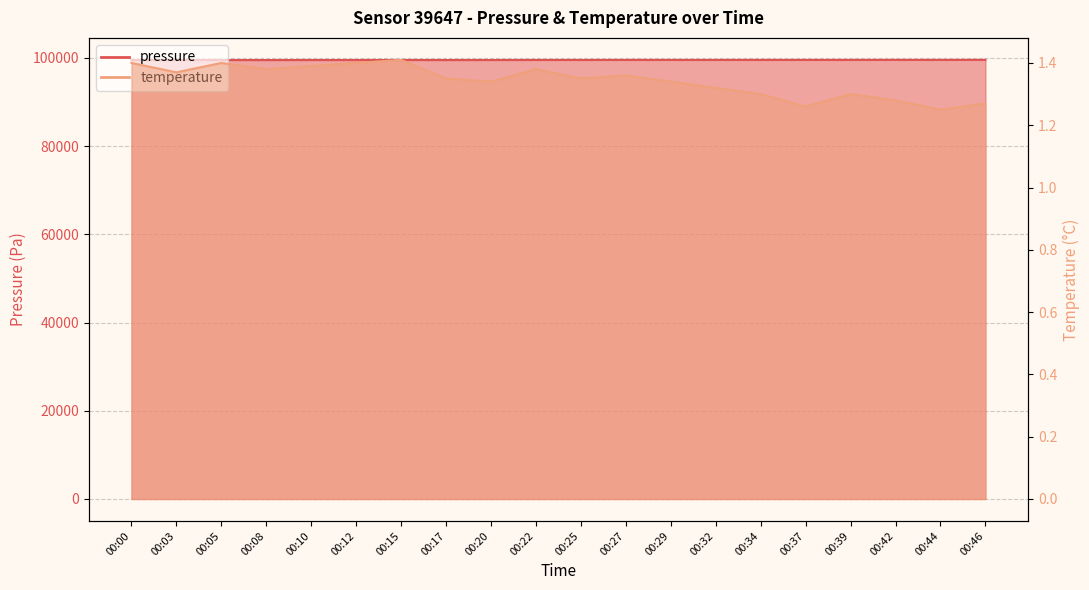

Is it true that temperature equals 1.3 at 00:32?

True